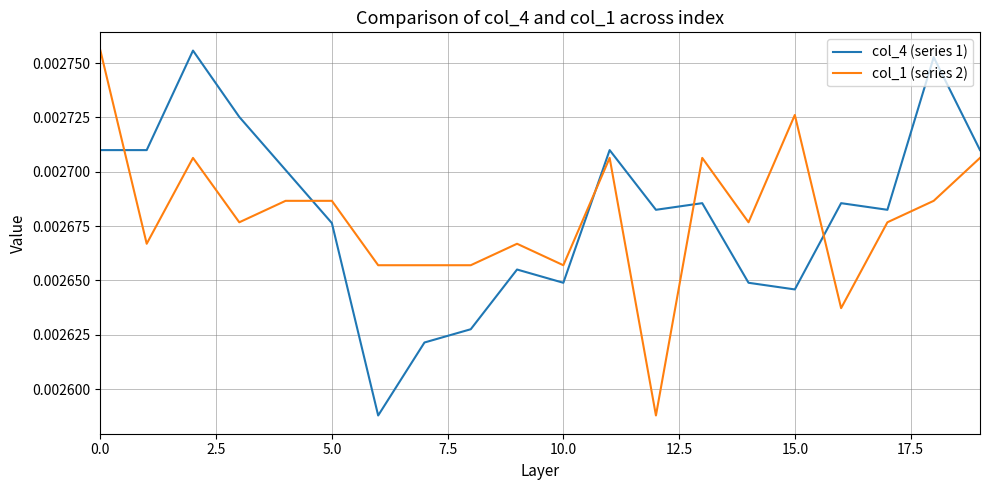

True or false: col_4 (series 1) and col_1 (series 2) intersect in this chart.

True